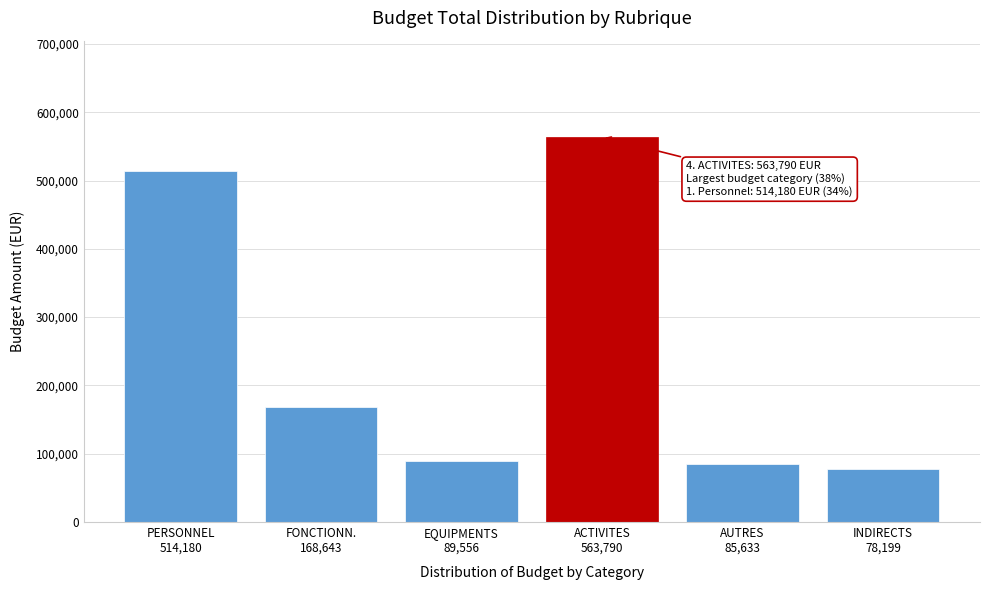

Reading left to right, list all the values displayed in this chart.

514179.6	168643.4	89555.7	563790.0	85632.8	78199.1